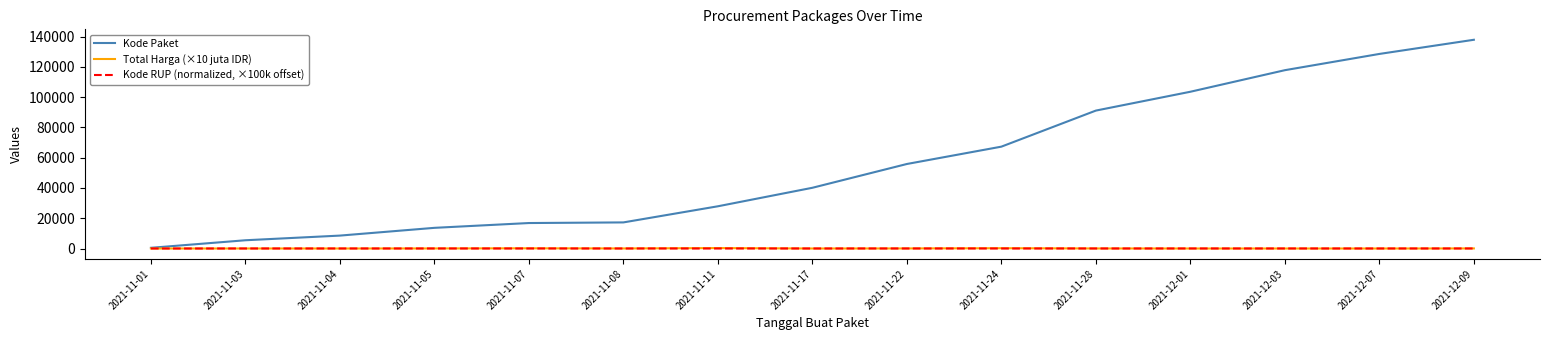

At which category is the sum across all series the highest?

2021-12-09